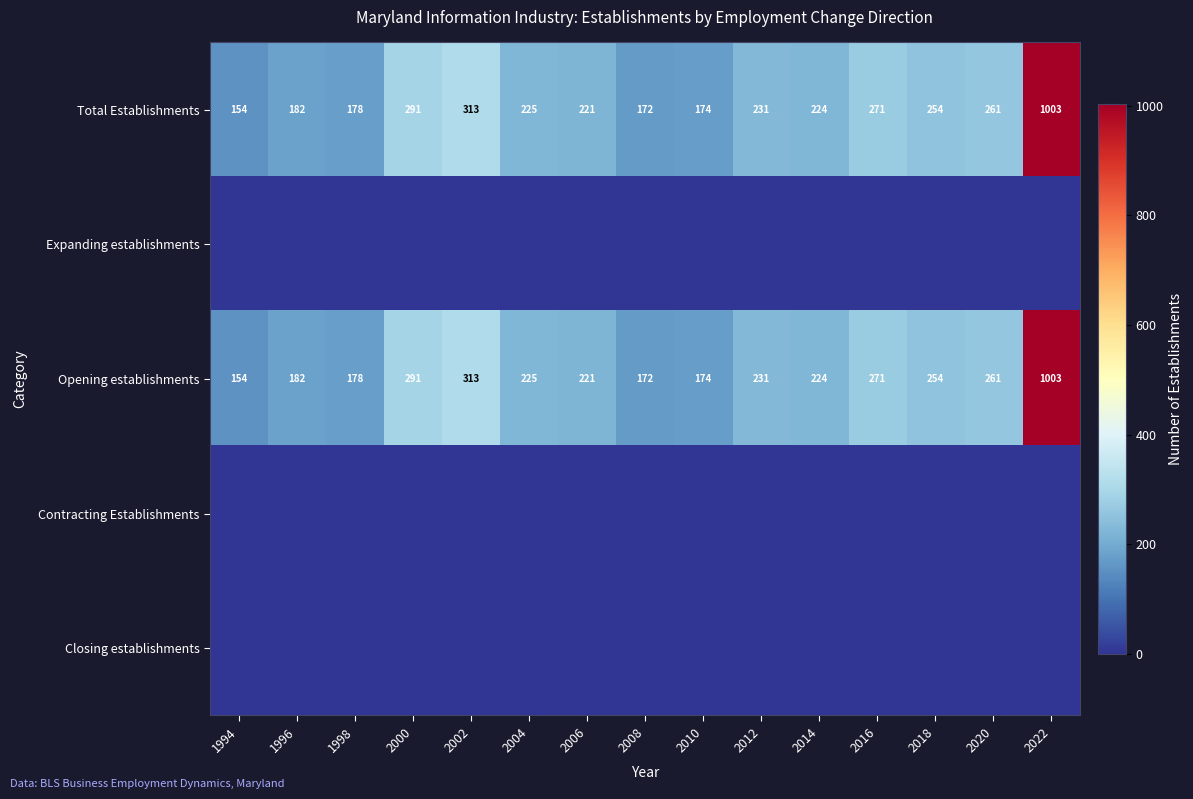

The value of Total Establishments at 2006 is 320. True or false?

False